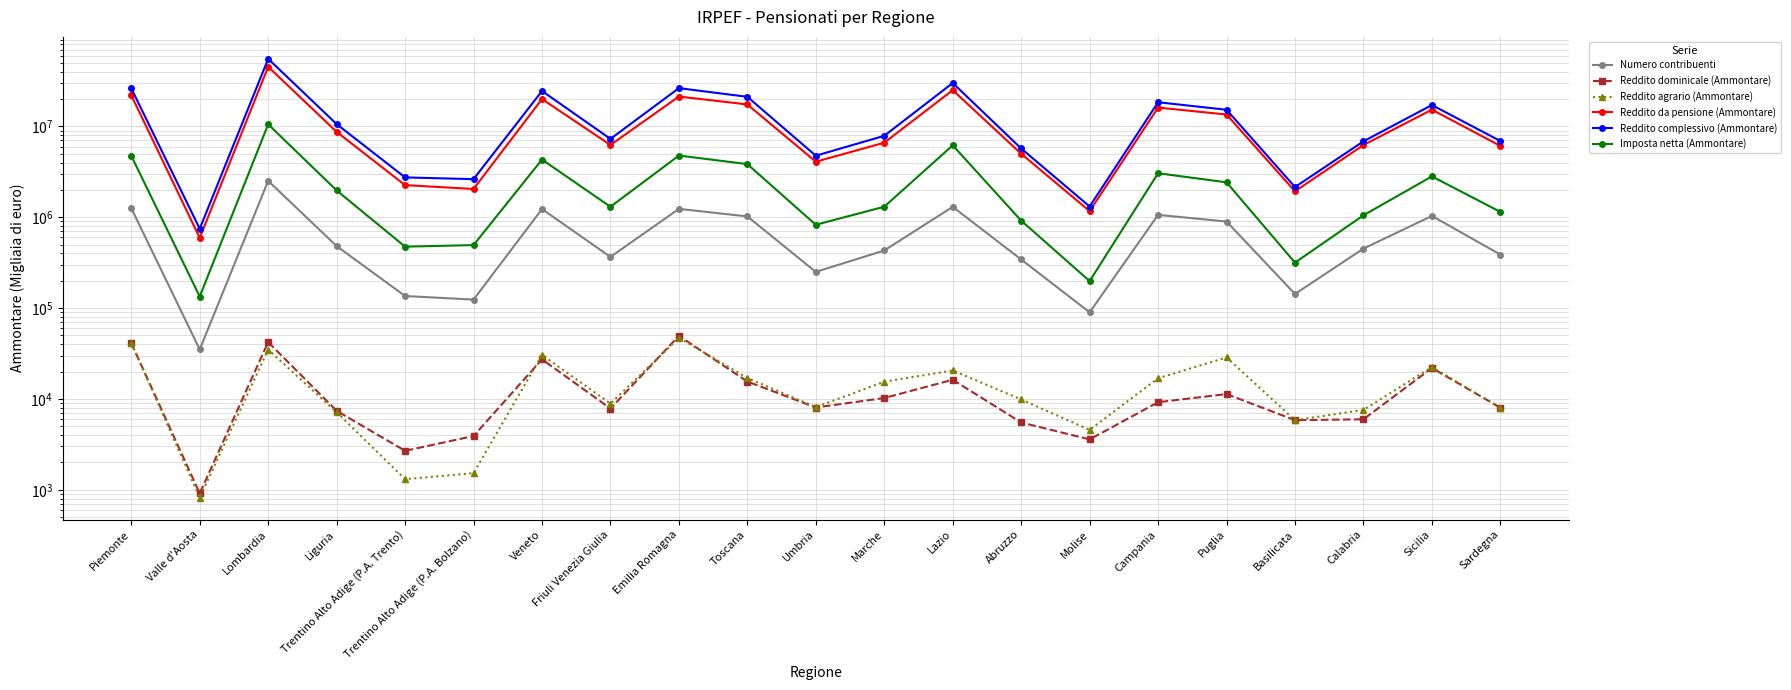

What is the difference between the Numero contribuenti values at Sicilia and Molise?

944142